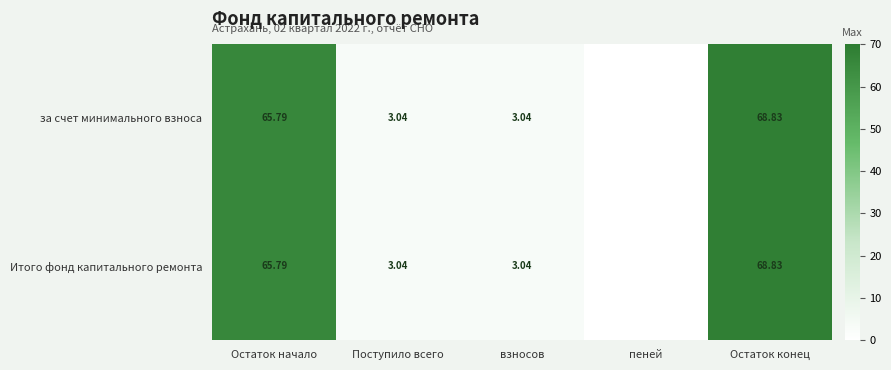

How many distinct data groups are displayed?

2